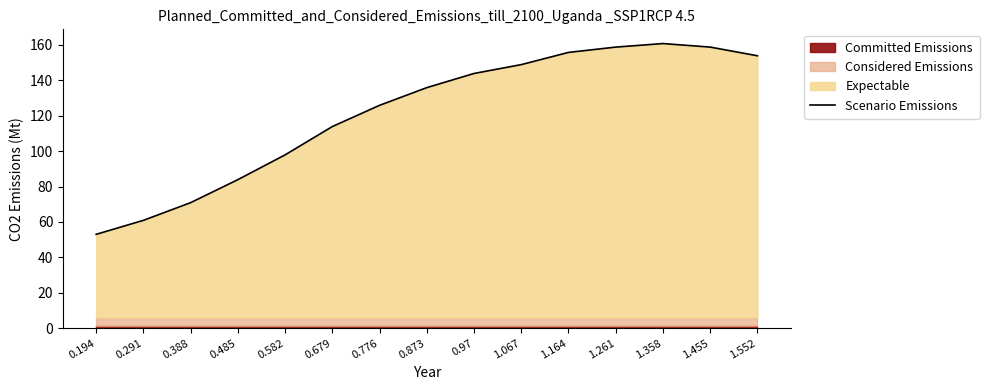

Which category has the lowest value across all series?

0.194